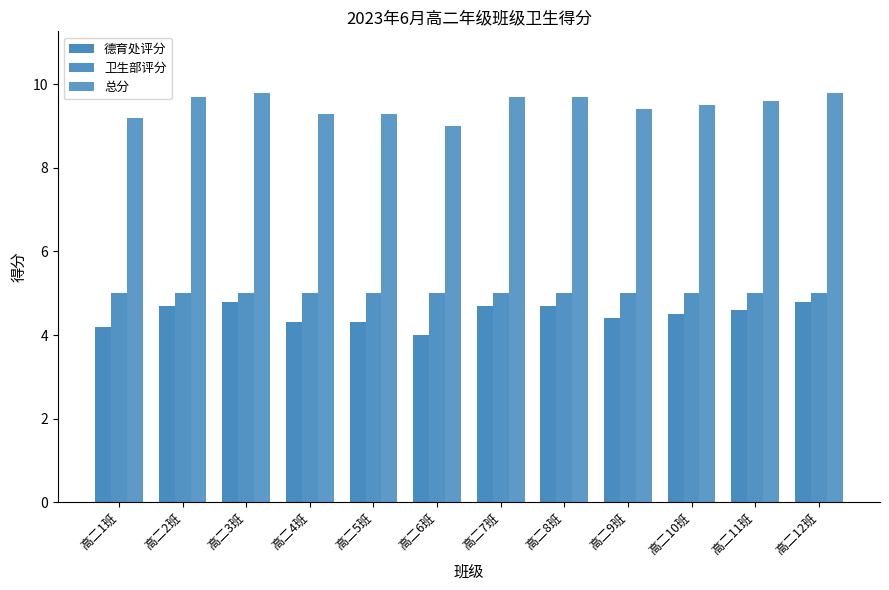

Reading left to right, extract all data points from this chart.

德育处评分: 高二1班=4.2	高二2班=4.7	高二3班=4.8	高二4班=4.3	高二5班=4.3	高二6班=4.0	高二7班=4.7	高二8班=4.7	高二9班=4.4	高二10班=4.5	高二11班=4.6	高二12班=4.8
卫生部评分: 高二1班=5.0	高二2班=5.0	高二3班=5.0	高二4班=5.0	高二5班=5.0	高二6班=5.0	高二7班=5.0	高二8班=5.0	高二9班=5.0	高二10班=5.0	高二11班=5.0	高二12班=5.0
总分: 高二1班=9.2	高二2班=9.7	高二3班=9.8	高二4班=9.3	高二5班=9.3	高二6班=9.0	高二7班=9.7	高二8班=9.7	高二9班=9.4	高二10班=9.5	高二11班=9.6	高二12班=9.8